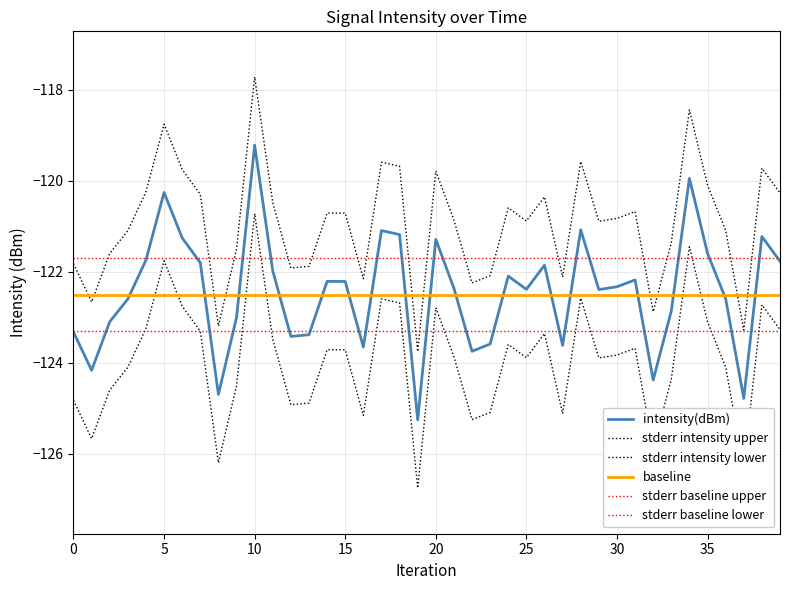

Which category has the highest value across all series?

10